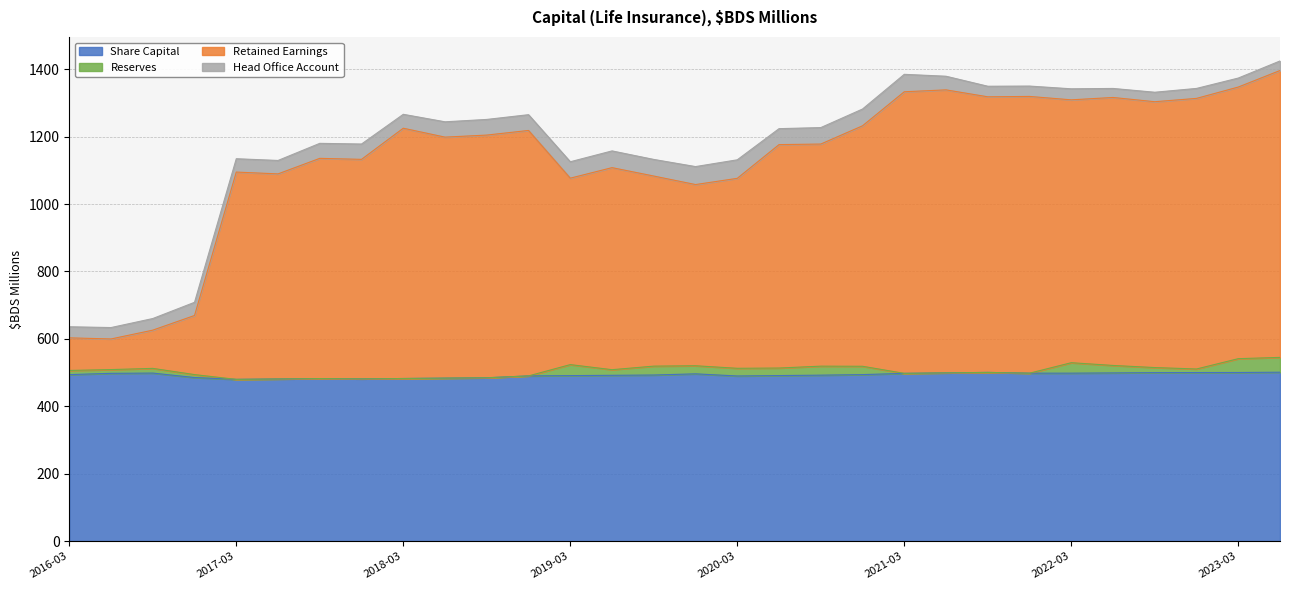

How many interior local peaks does the Retained Earnings series have?

8